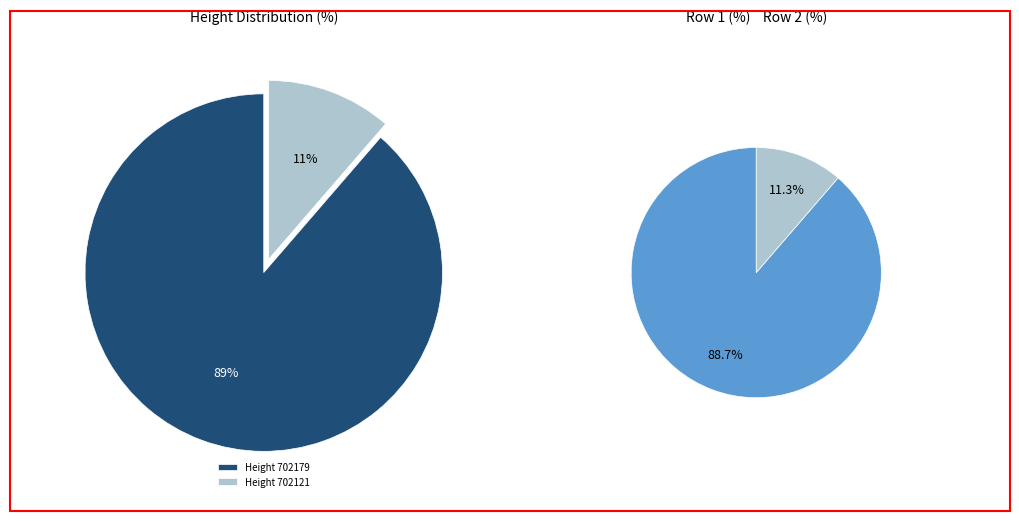

How much of the chart is everything except 702179?

11.3%